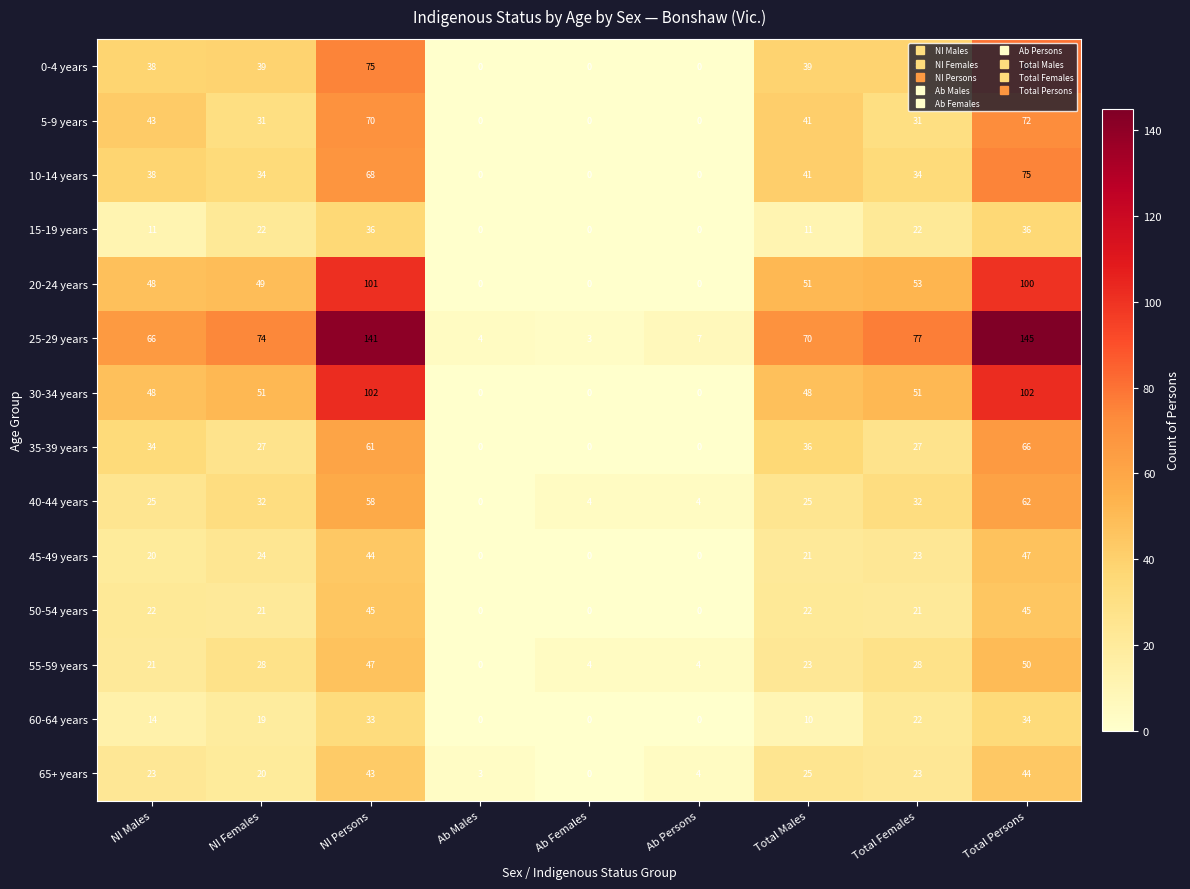

What is the difference between the highest and lowest values at Total Persons?

111